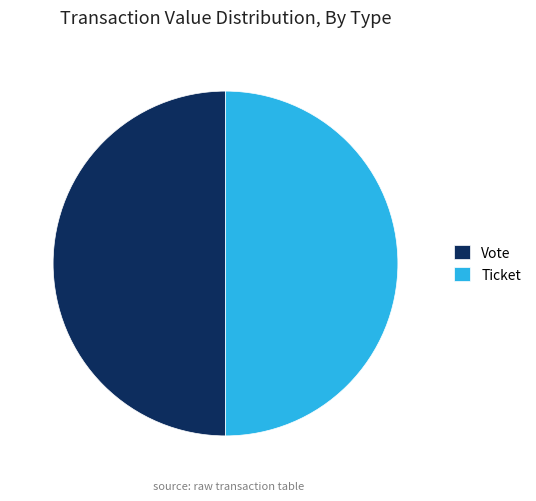

The Vote slice represents 42% of the pie. True or false?

False